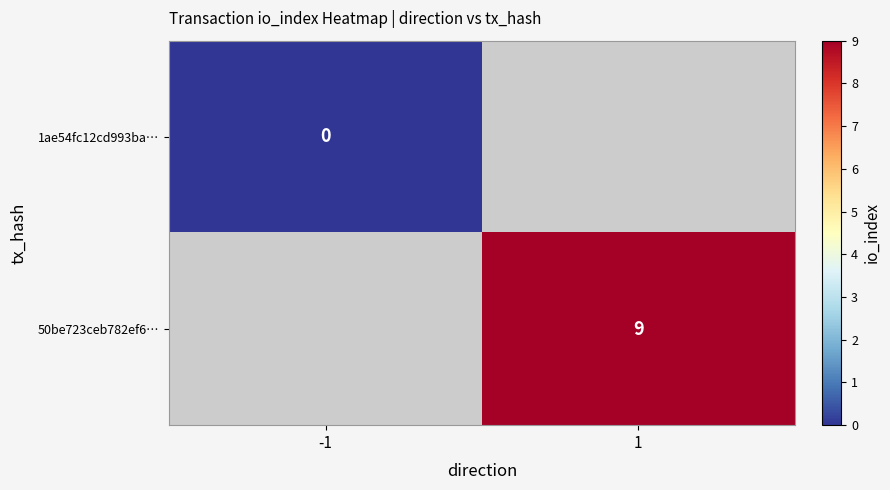

How many series are shown in this chart?

2